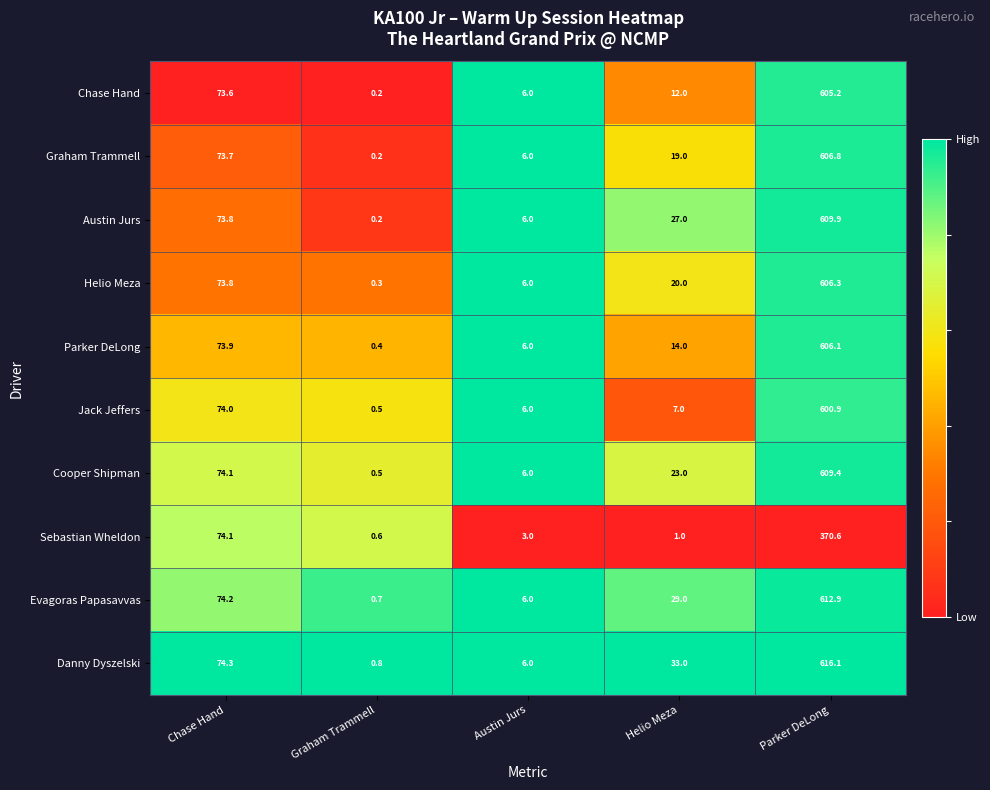

Rank the series at Parker DeLong from highest to lowest value.

Danny Dyszelski, Evagoras Papasavvas, Austin Jurs, Cooper Shipman, Graham Trammell, Helio Meza, Parker DeLong, Chase Hand, Jack Jeffers, Sebastian Wheldon